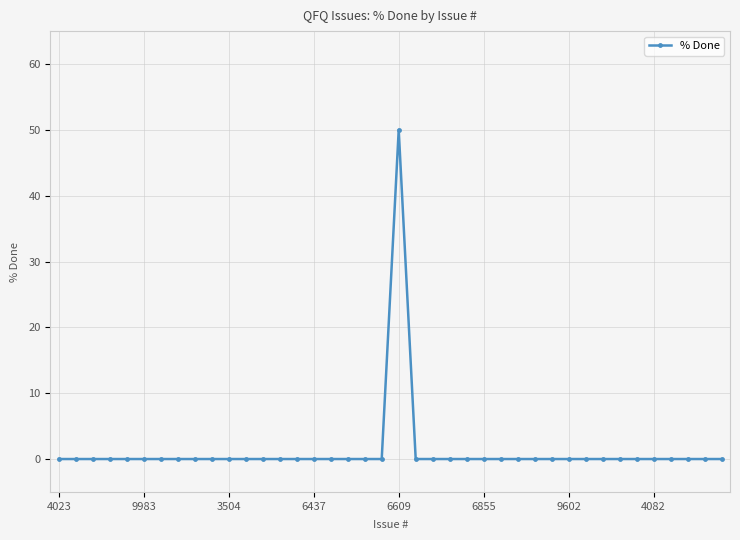

What is the greatest value displayed?

50